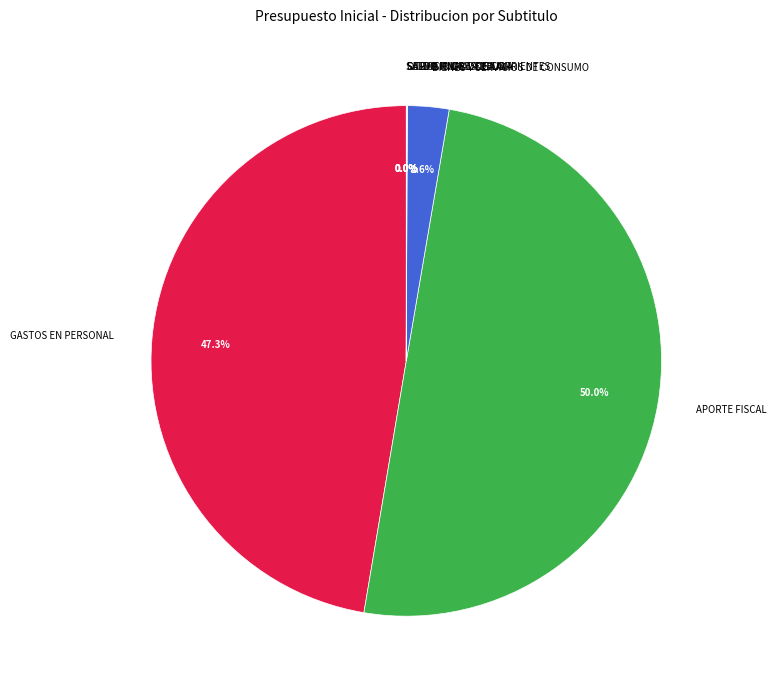

Which category has the biggest portion of the pie?

APORTE FISCAL